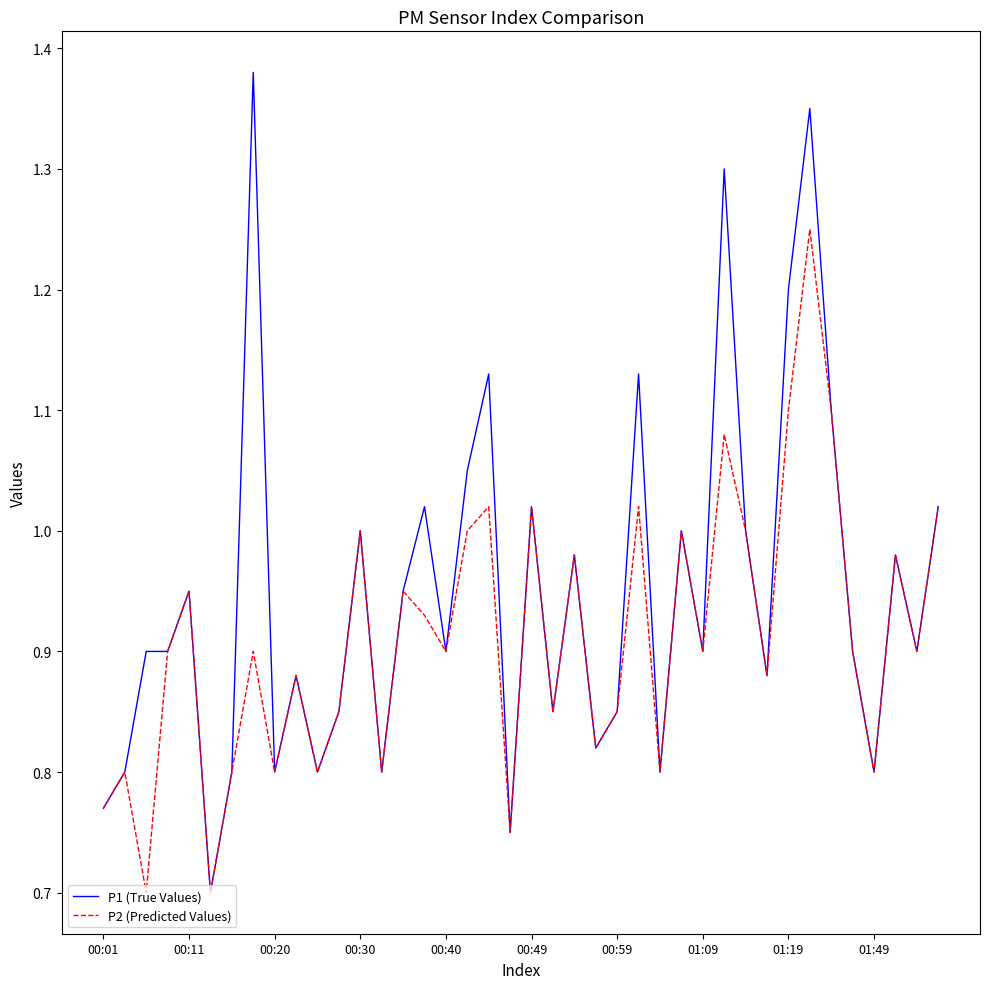

Rank the series by their maximum value, from highest to lowest.

P1 (True Values), P2 (Predicted Values)